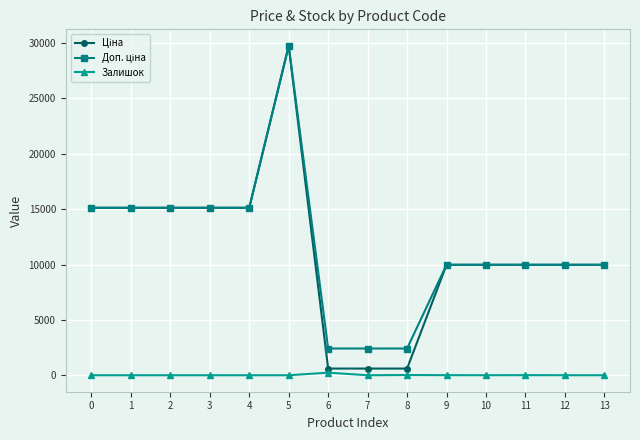

What is the spread (max minus min) of values at 3?

15120.0